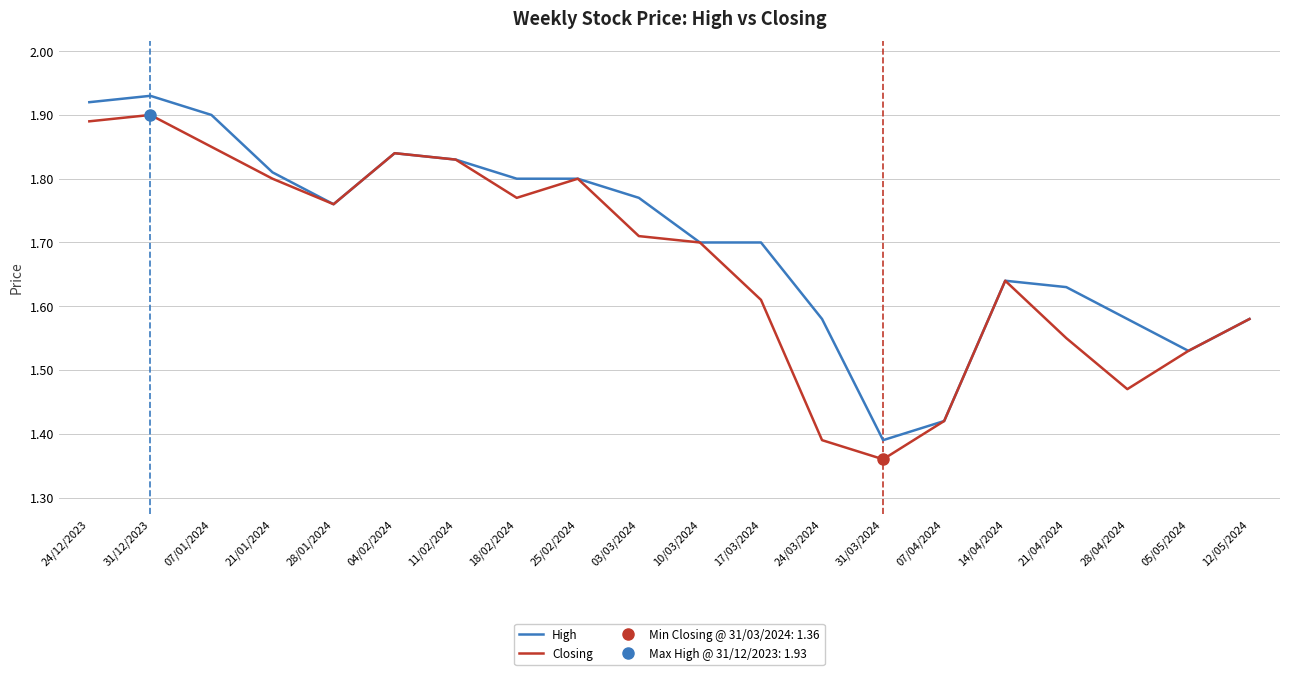

Count the number of data series in this chart.

2